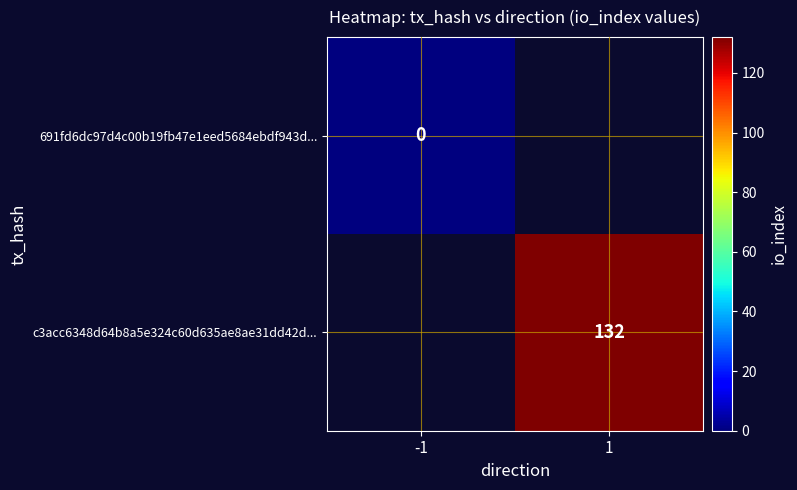

The value of c3acc6348d64b8a5e324c60d635ae8ae31dd42d... at 1 is 132. True or false?

True